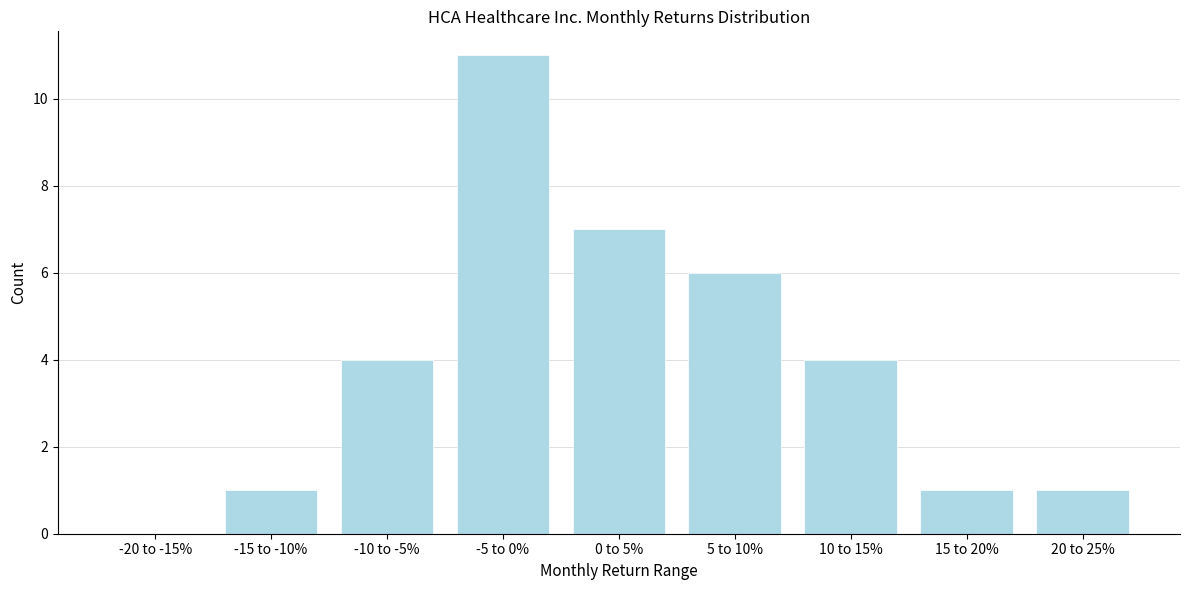

Reading right to left, what are all the values shown in this chart?

20 to 25%=1	15 to 20%=1	10 to 15%=4	5 to 10%=6	0 to 5%=7	-5 to 0%=11	-10 to -5%=4	-15 to -10%=1	-20 to -15%=0